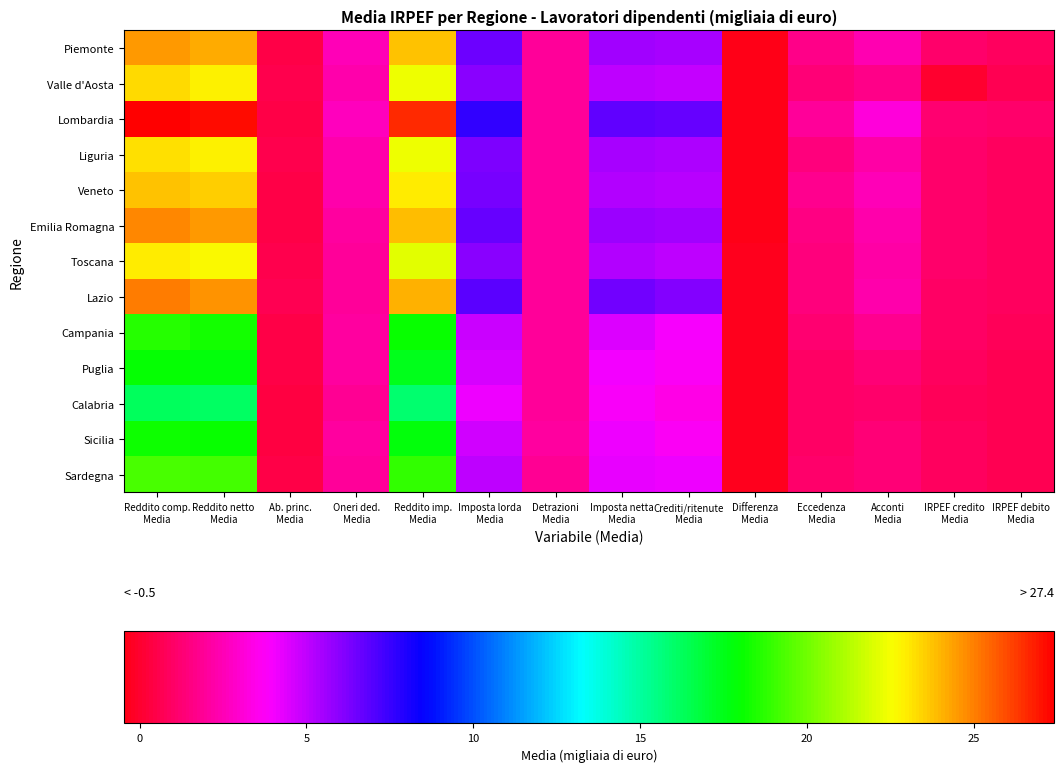

At how many categories does at least one series exceed 12?

3